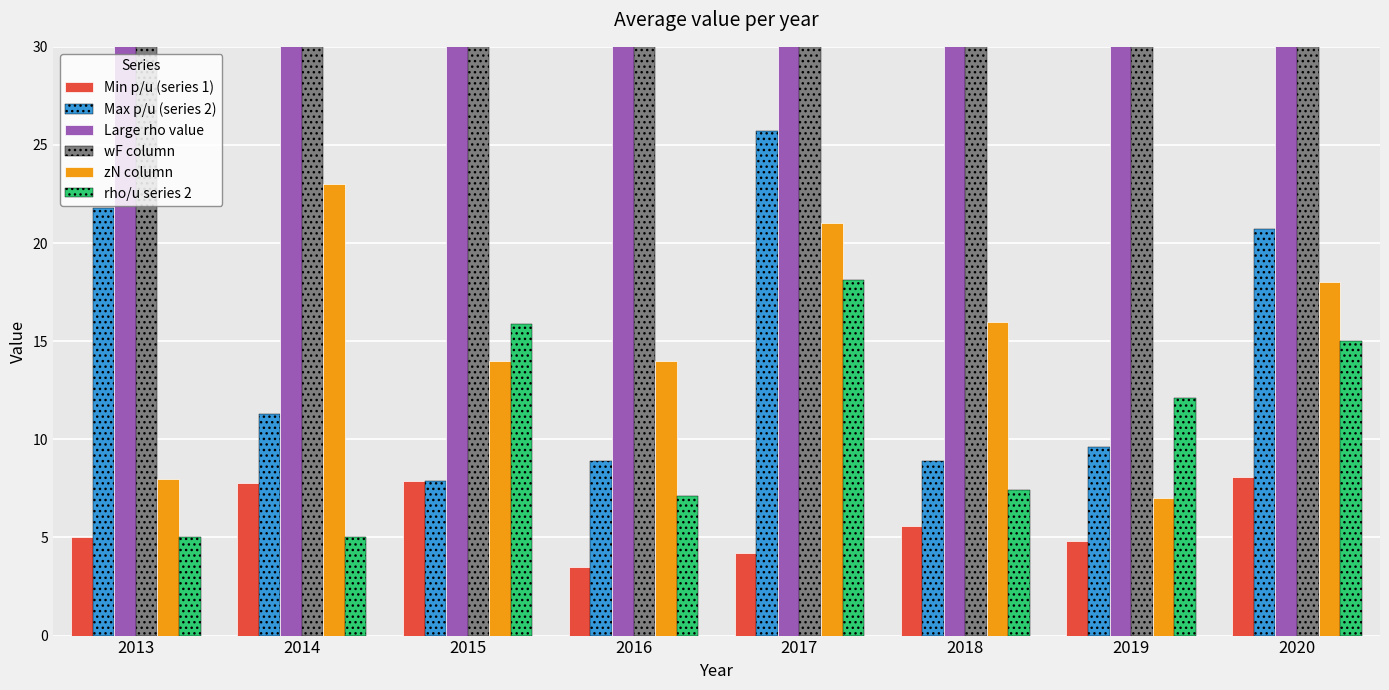

Rank the series at 2014 from highest to lowest value.

Large rho value, wF column, zN column, Max p/u (series 2), Min p/u (series 1), rho/u series 2